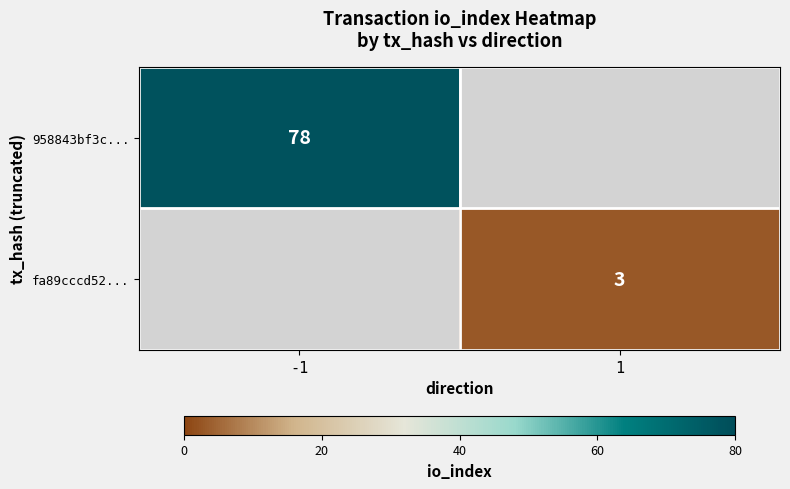

At which category is the sum across all series the highest?

-1